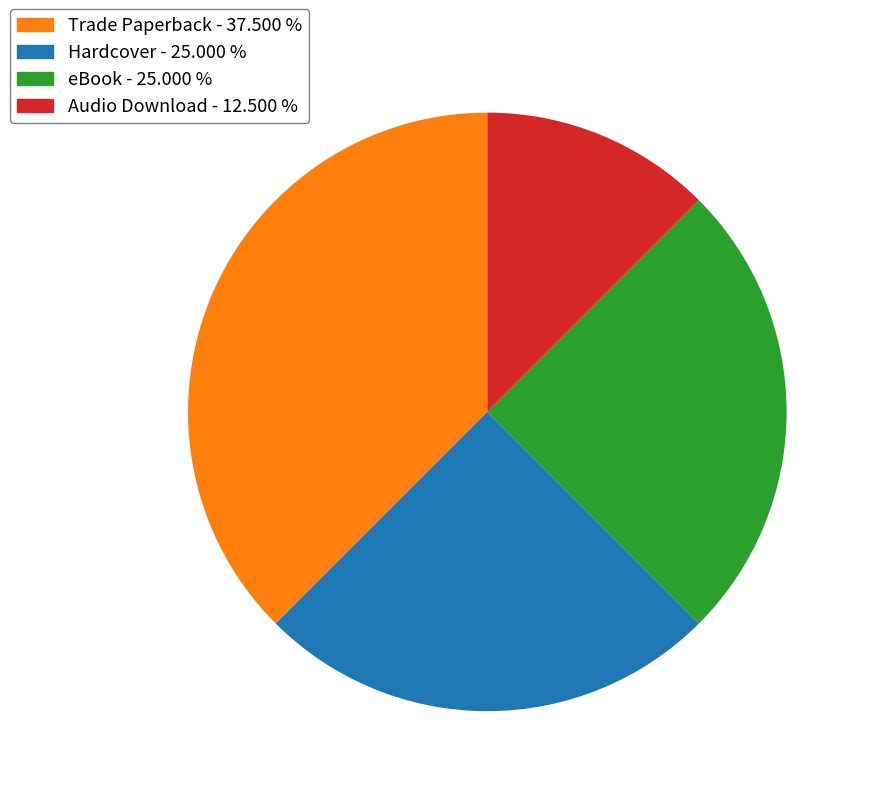

Combined, do Audio Download and Hardcover account for over 50%?

No